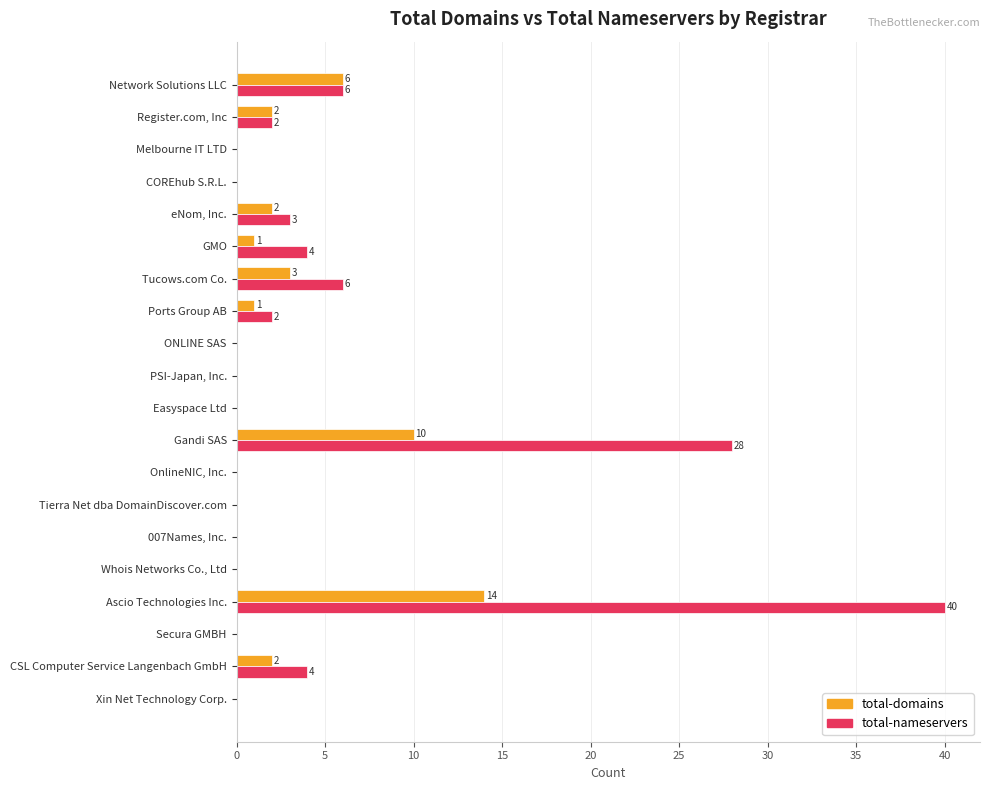

Which series has the largest total across all categories?

total-nameservers